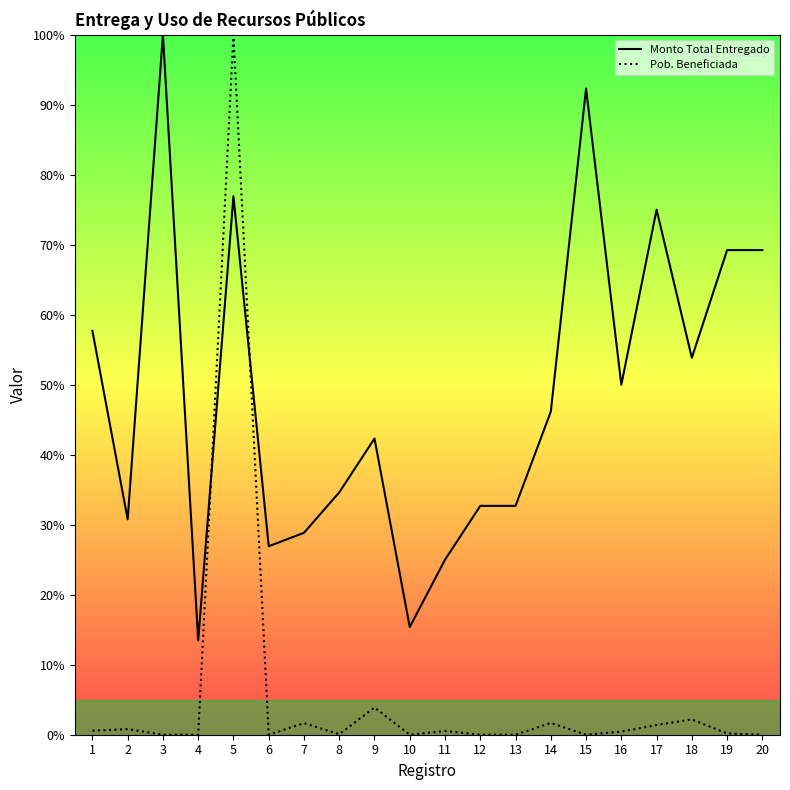

Which series has the largest range (max minus min)?

Pob. Beneficiada